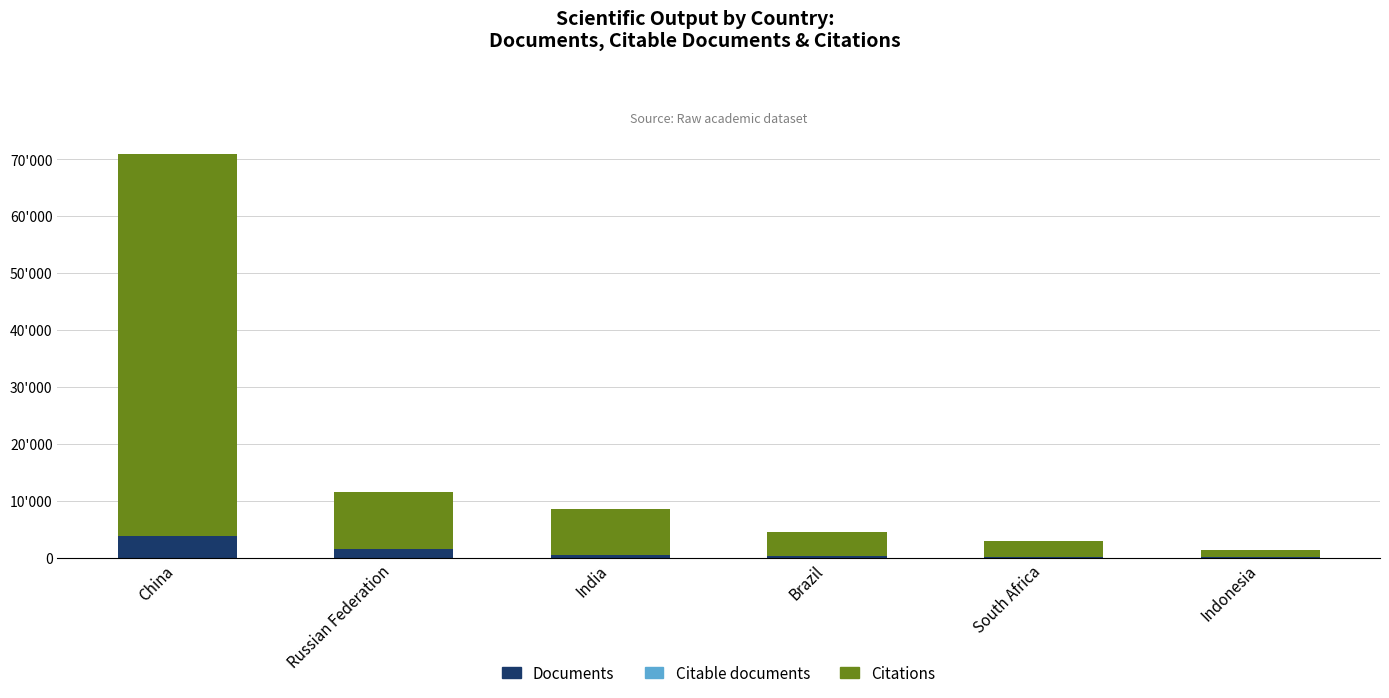

Which series has the largest total across all categories?

Citations